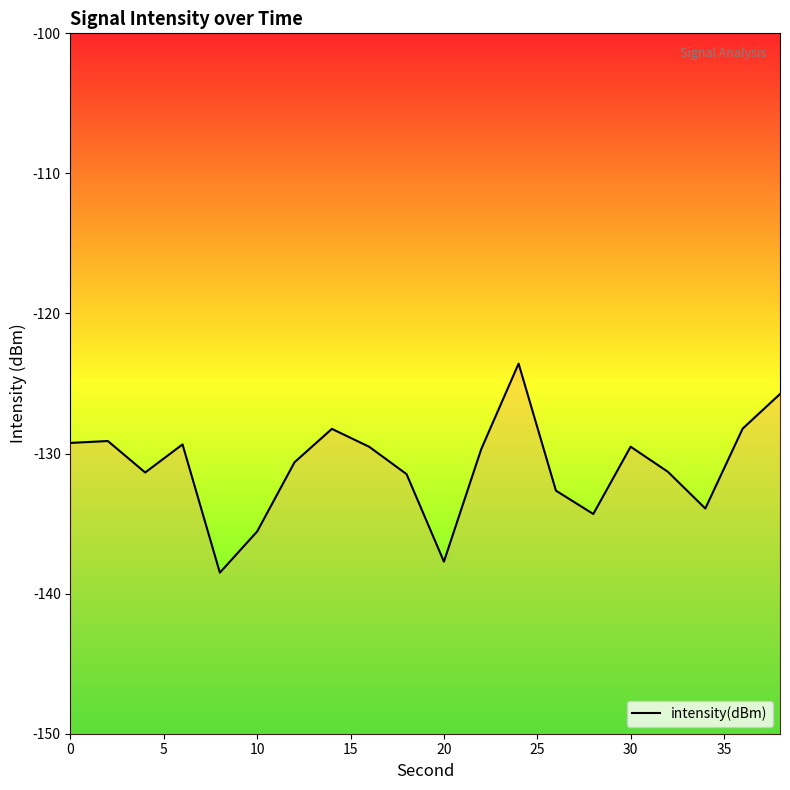

Read the value at 11.

-129.7